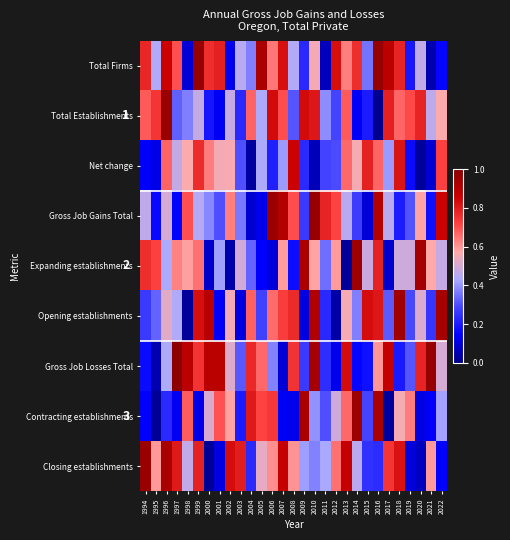

What is the difference between the maximum and minimum values in the Net change series?

0.8